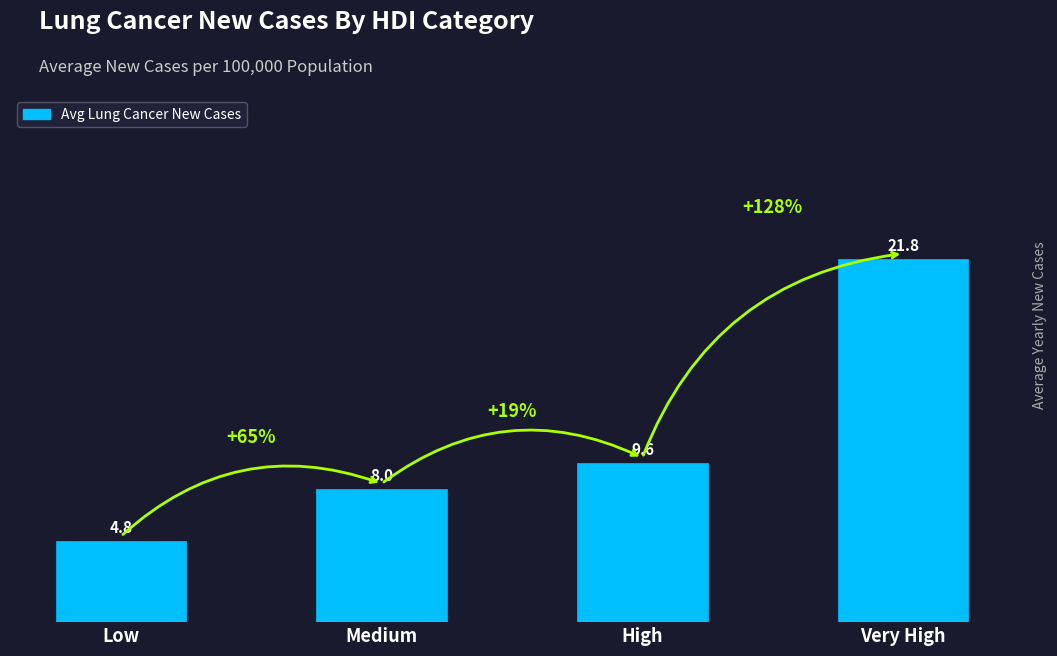

Reading left to right, list all the values displayed in this chart.

Low=4.8	Medium=8.0	High=9.6	Very High=21.8